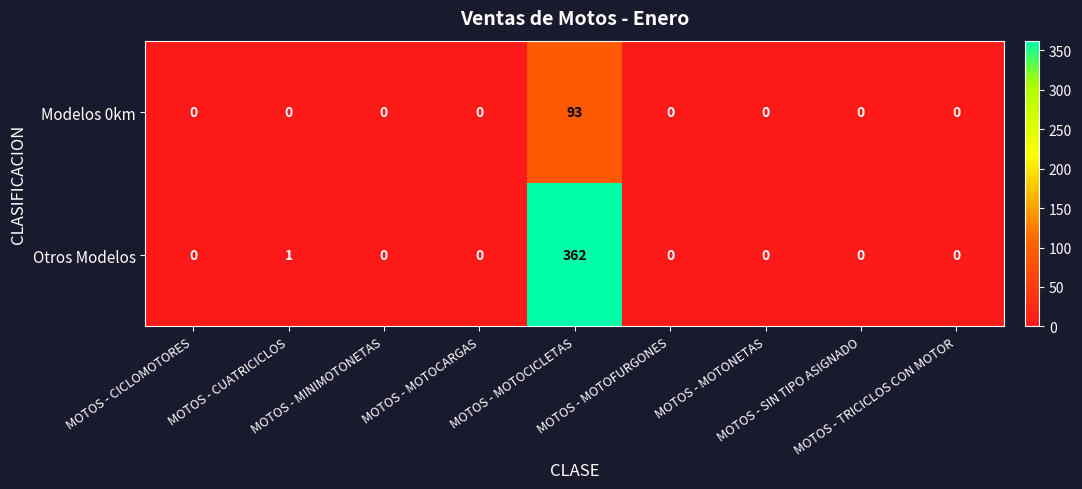

Which series has the largest total across all categories?

Otros Modelos